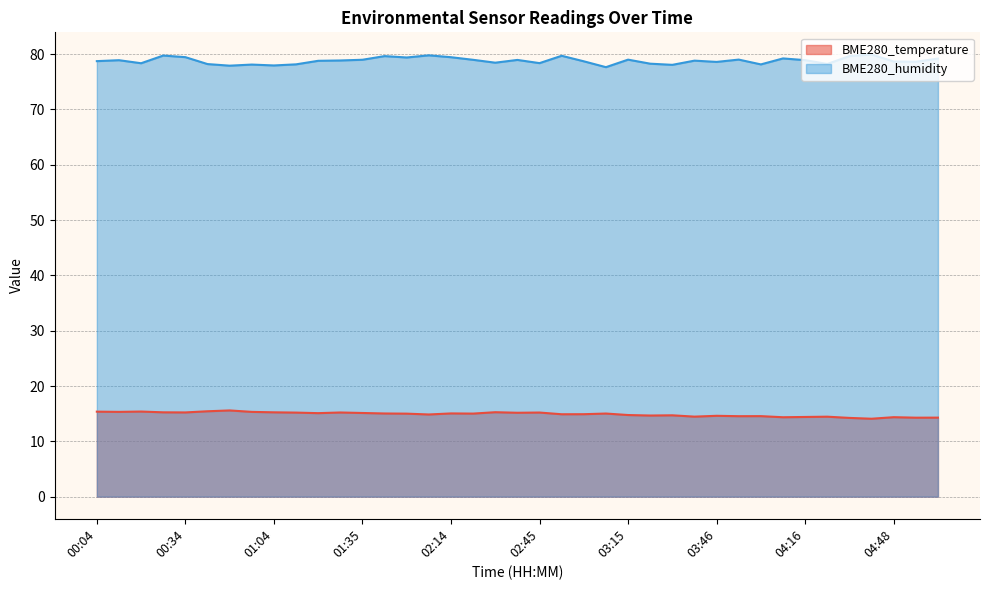

What is the difference between the maximum and second lowest values in the BME280_temperature series?

1.3